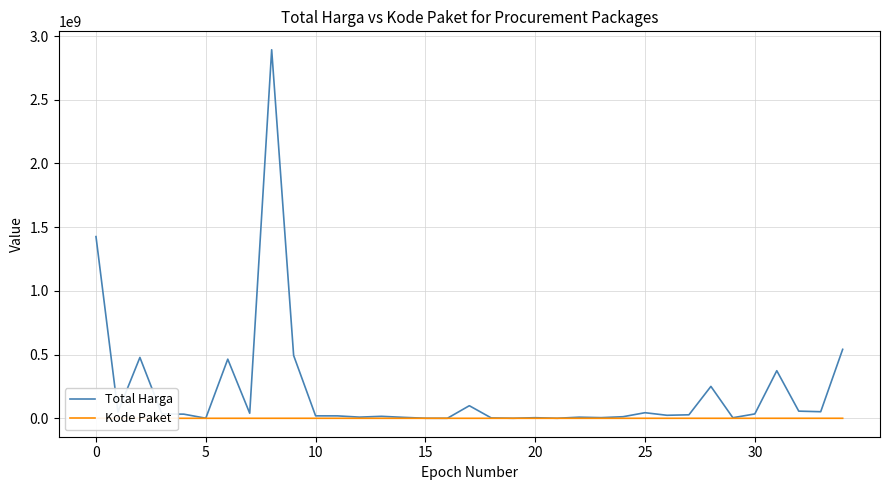

List the series in order of their peak value, highest first.

Total Harga, Kode Paket